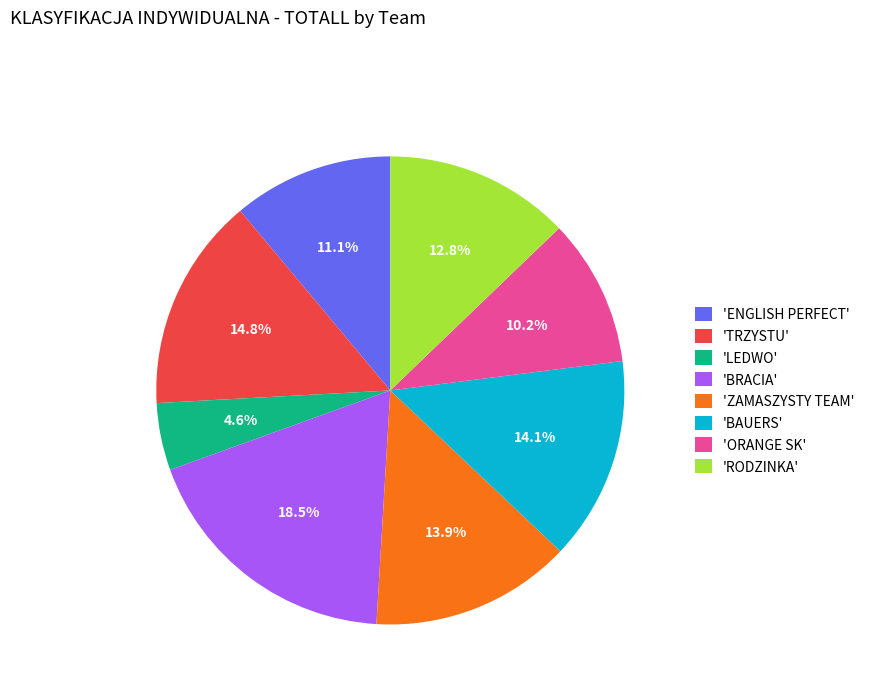

Count the number of slices in the pie.

8